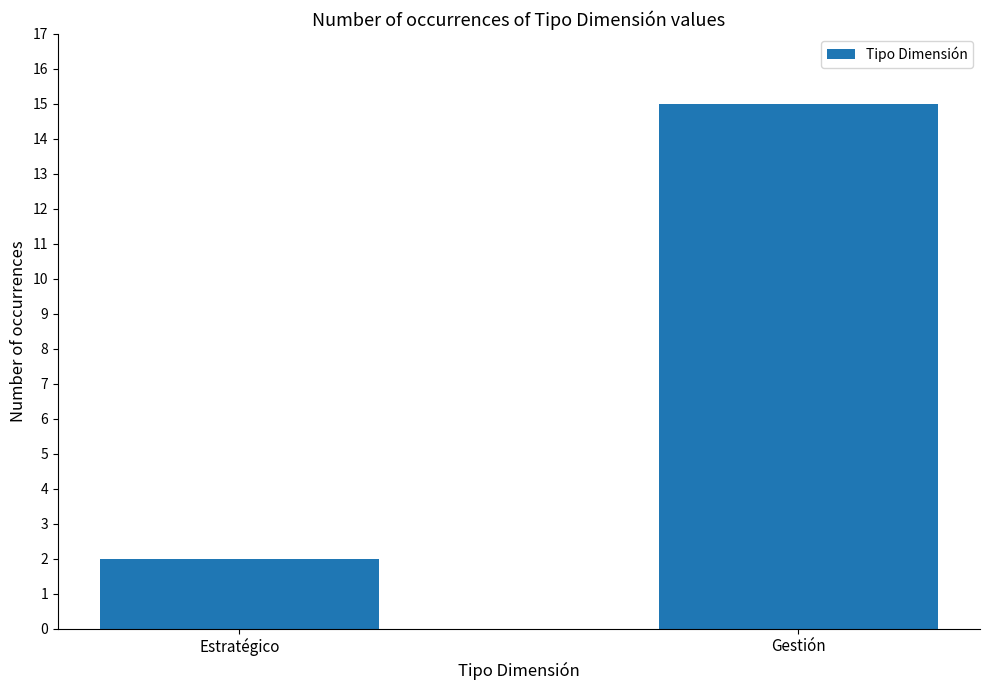

True or false: the data shows 1 at Estratégico.

False